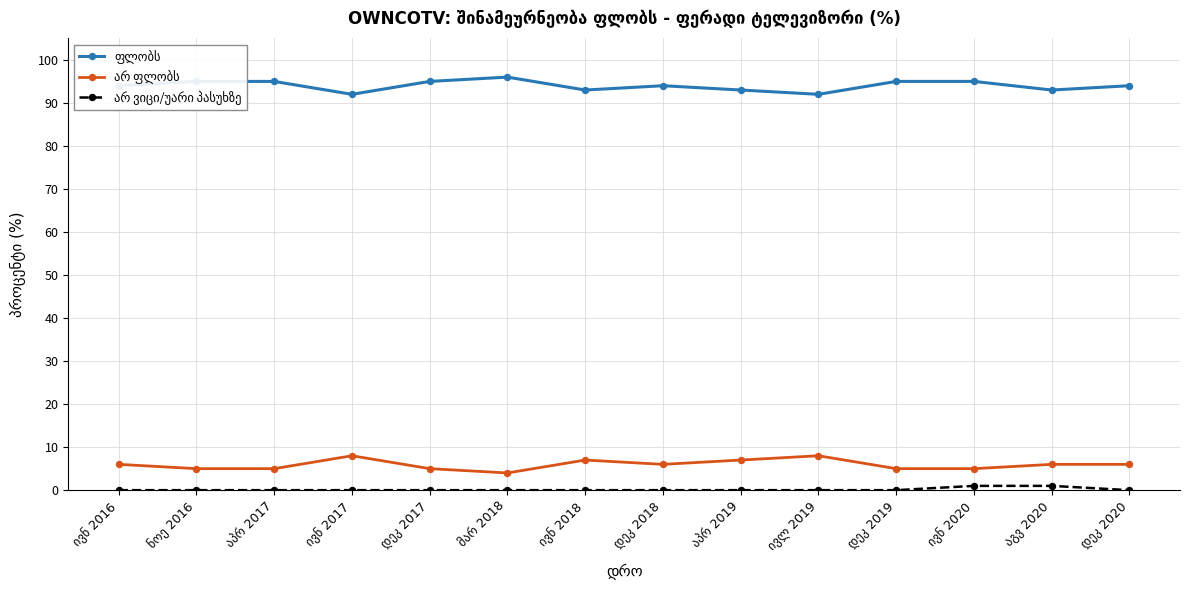

What is the maximum value shown in the chart?

96